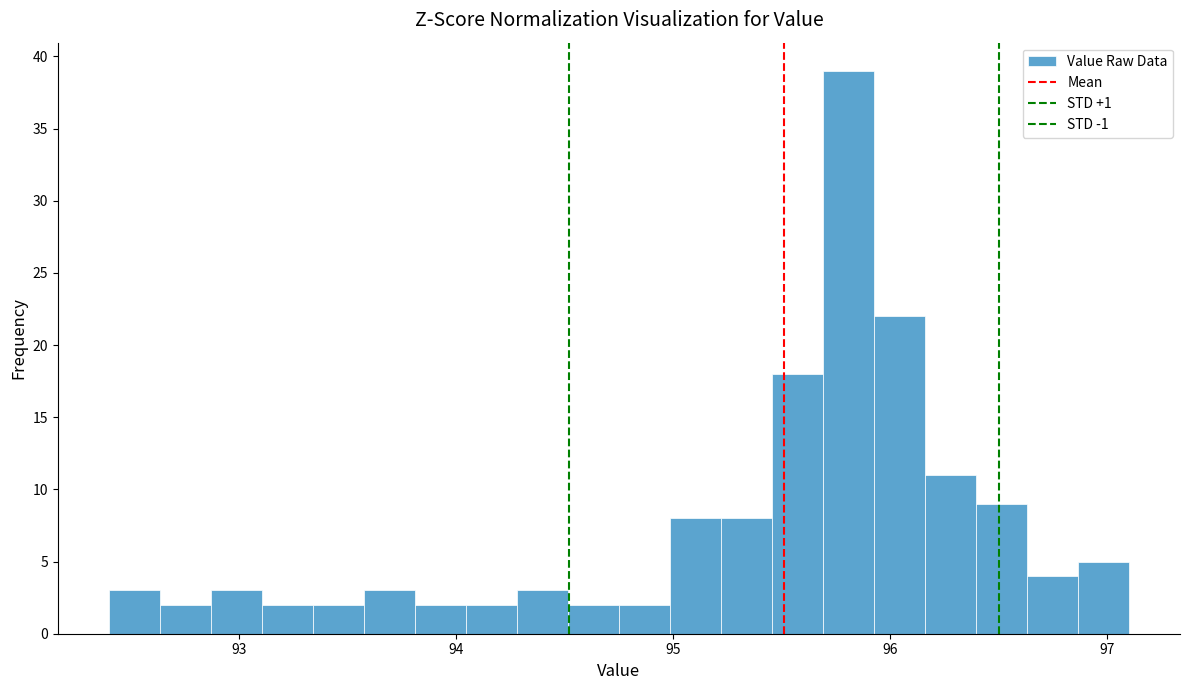

Read against the x-axis, roughly where is the centre of the tallest bar?

95.8